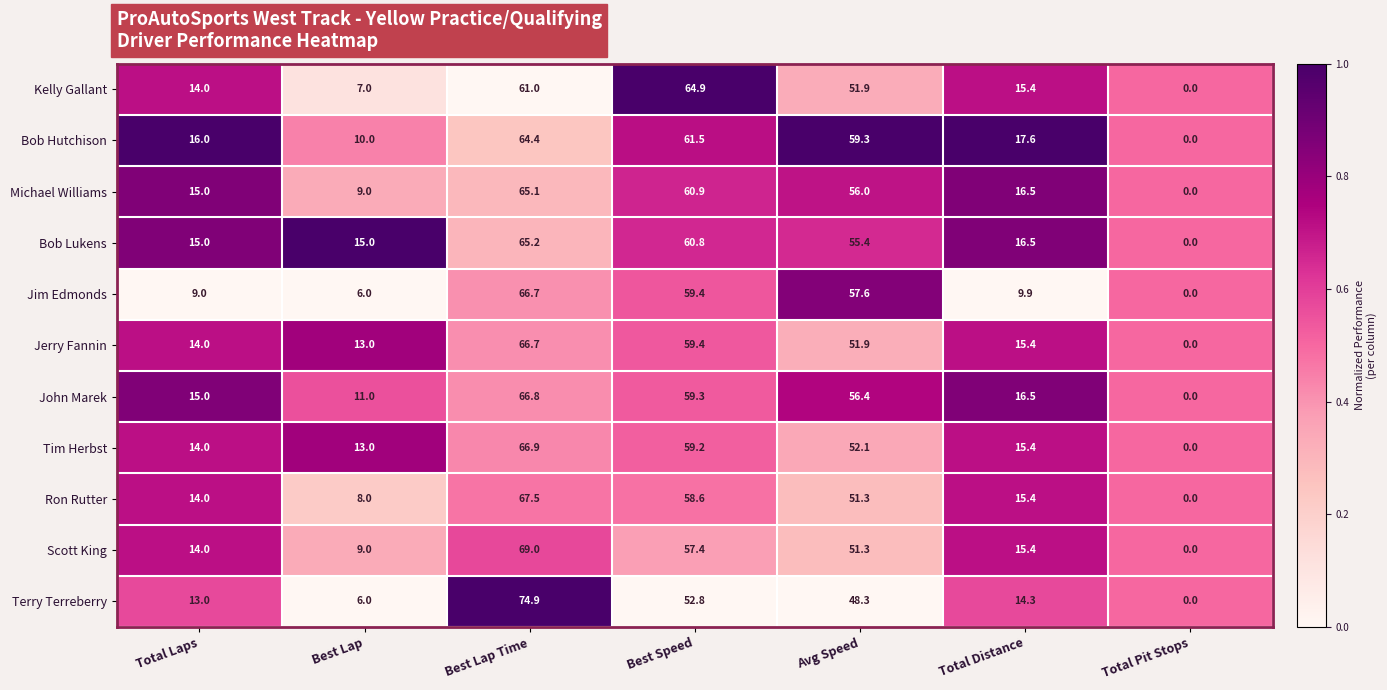

At how many categories does at least one series exceed 28?

3